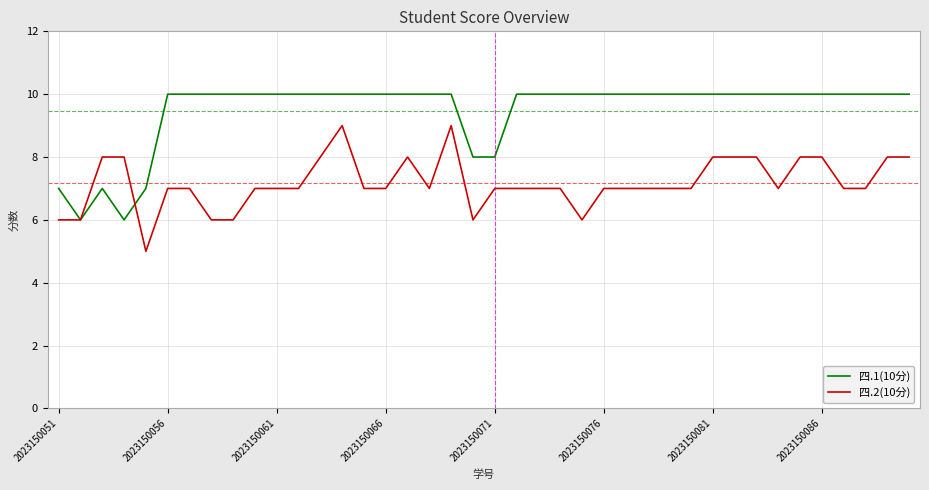

How many lines are shown in the chart?

2